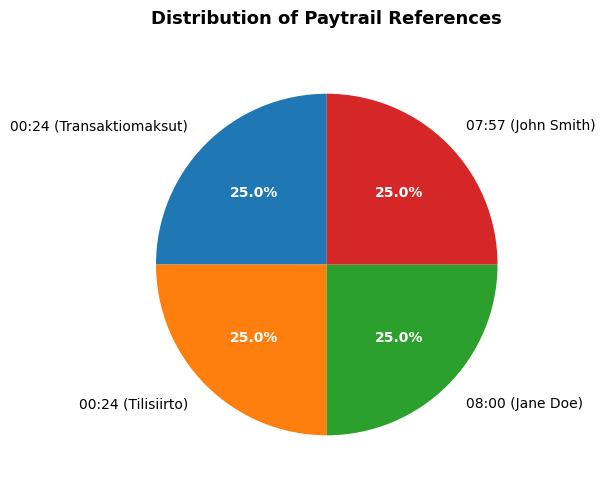

Approximately how many times larger is the value at 07:57 (John Smith) compared to 08:00 (Jane Doe)?

1.0